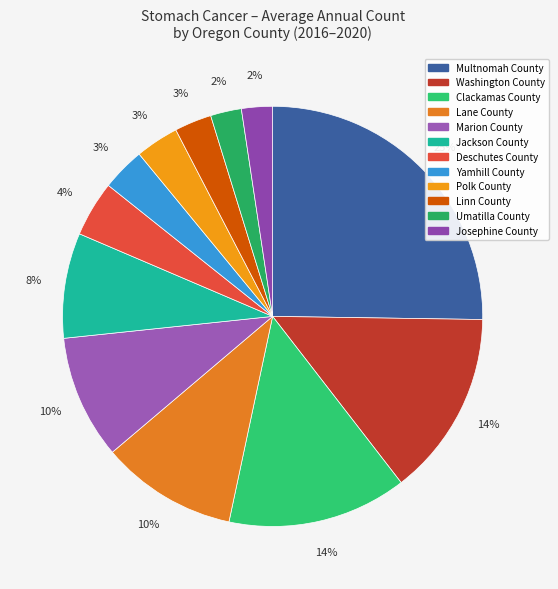

The Multnomah County slice represents 25% of the pie. True or false?

True